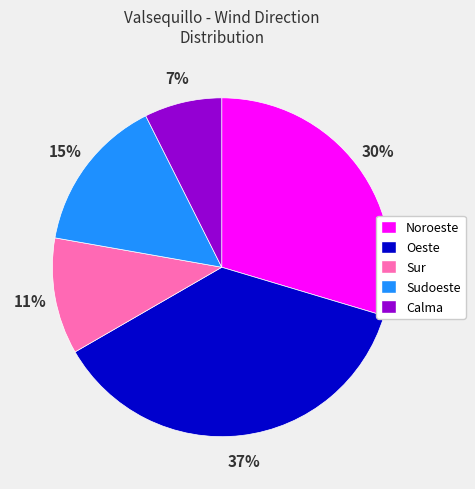

Rank the categories by value from lowest to highest.

Calma, Sur, Sudoeste, Noroeste, Oeste